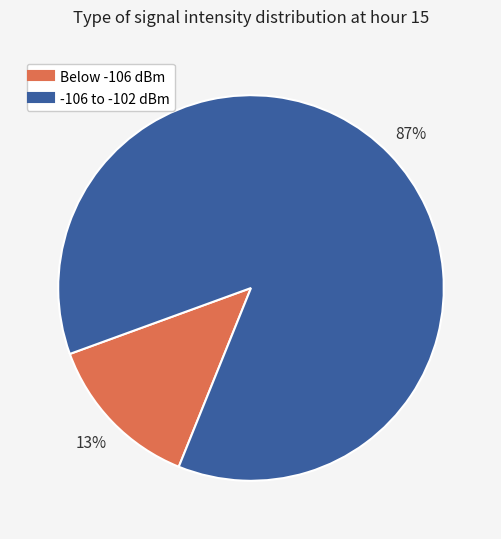

To the nearest percent, what is the average slice percentage?

50%